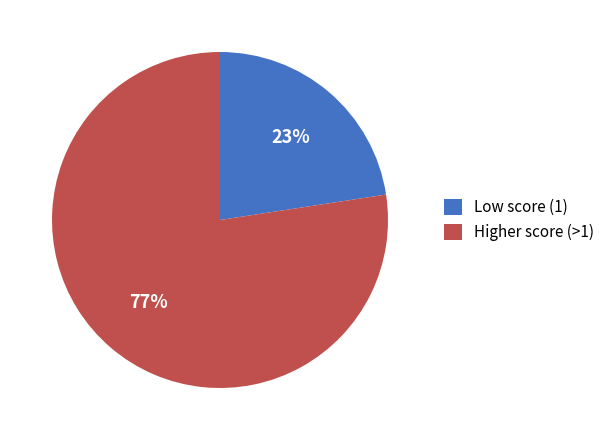

True or false: Low score (1) accounts for 29% of the total.

False